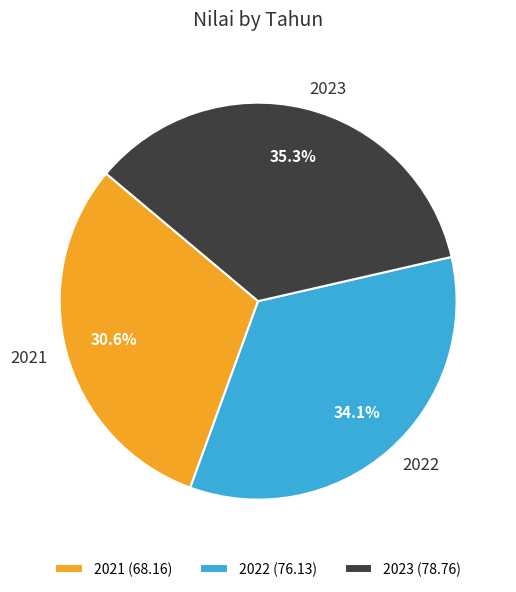

To the nearest percent, what is the difference between the largest and smallest slice percentages?

5%